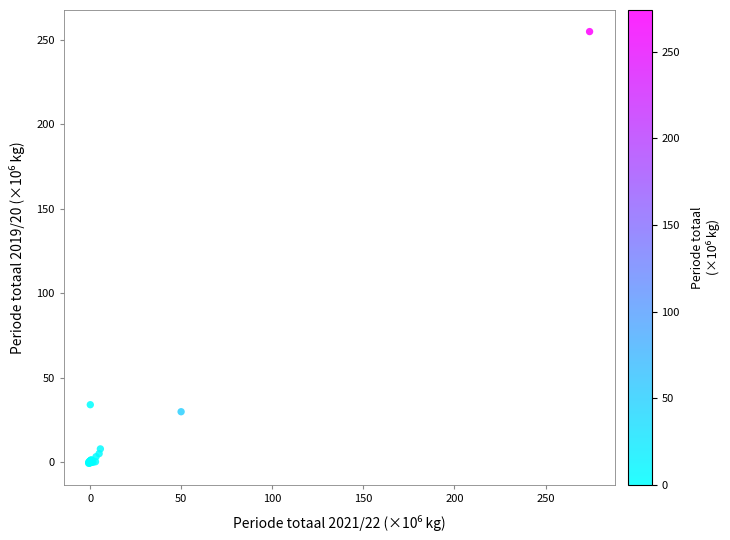

What Y value in the scatter plot is closest to 127?

34.1